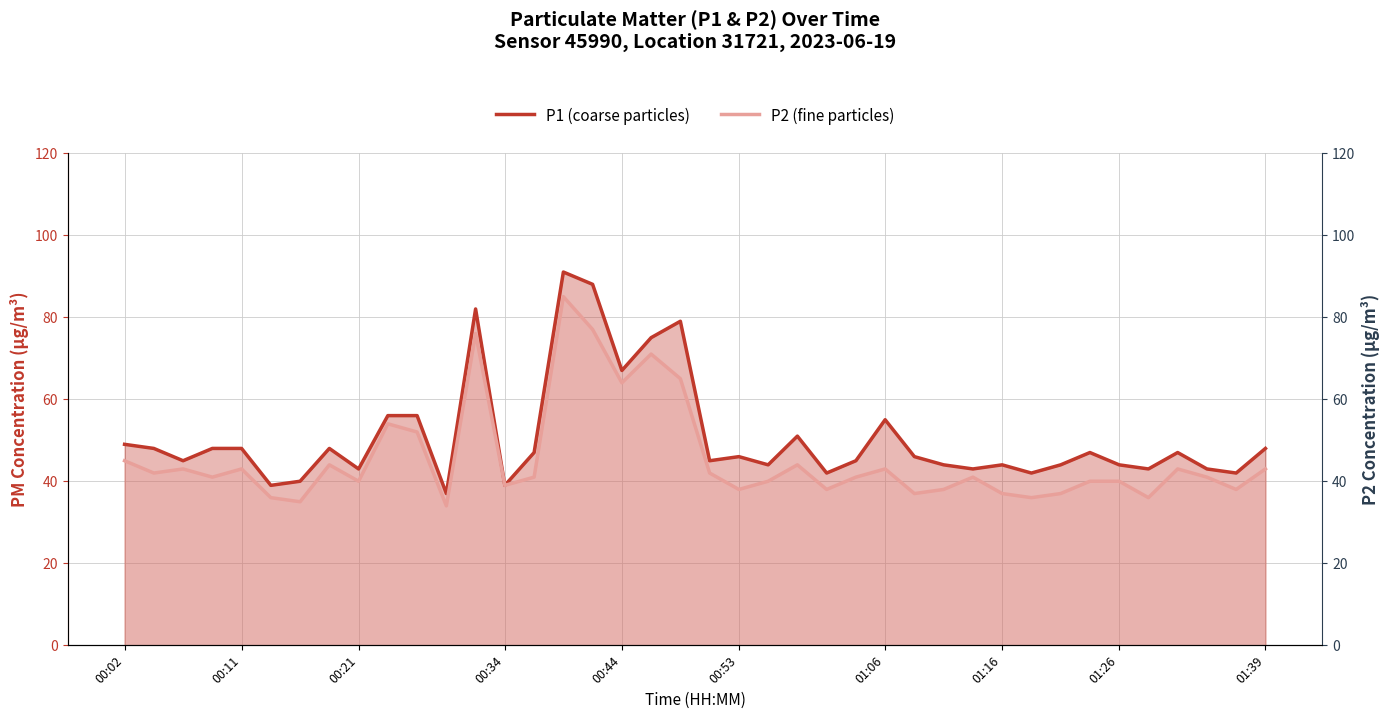

What is the difference between the second highest and second lowest values in the P1 (coarse particles) series?

49